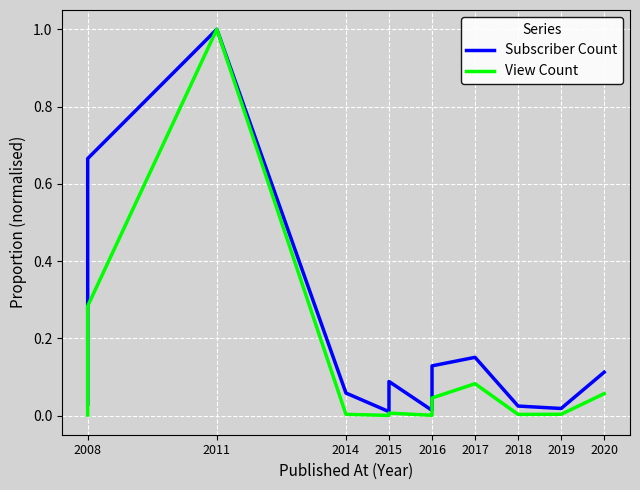

The value of View Count at 2016 is 0.0. True or false?

True